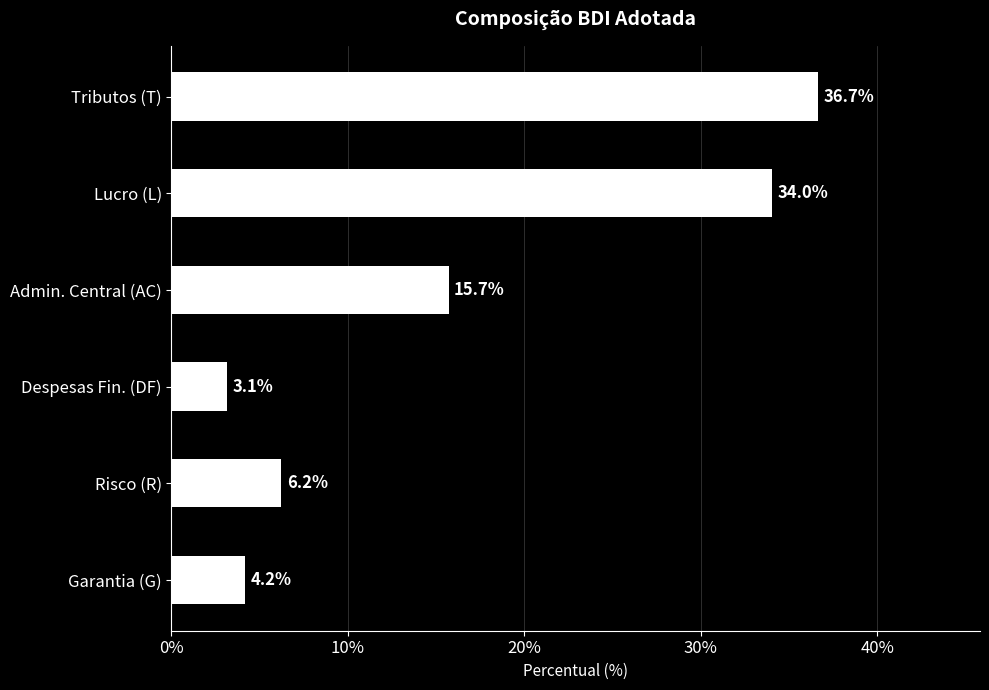

Read the value at Despesas Fin. (DF).

3.1